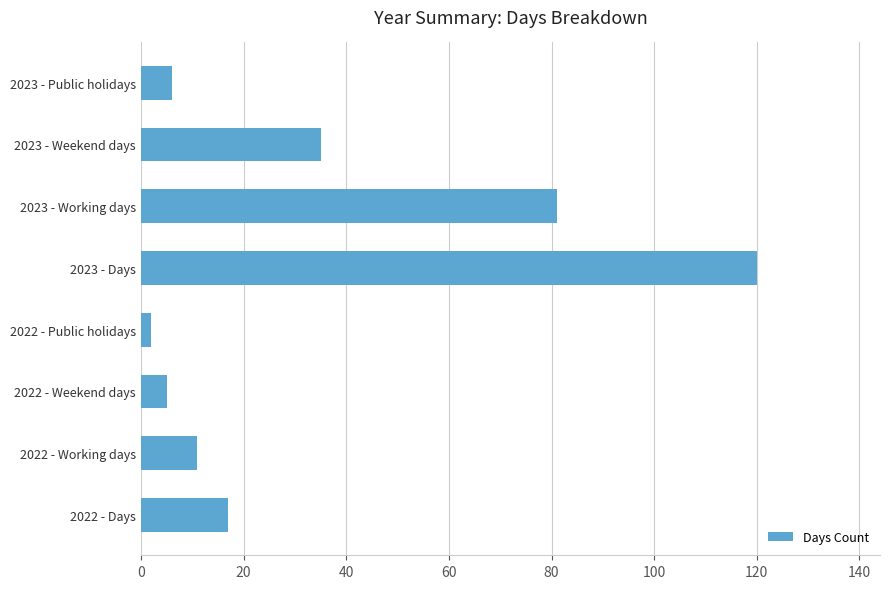

The value at 2023 - Weekend days is 12. True or false?

False